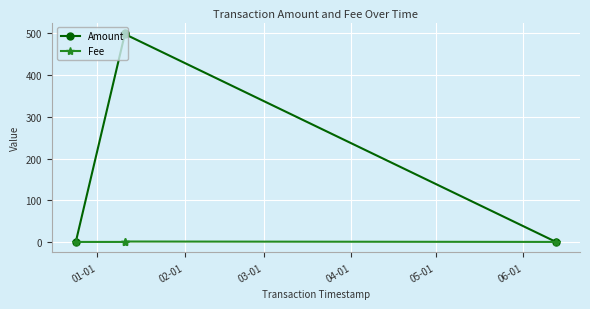

How many lines are shown in the chart?

2